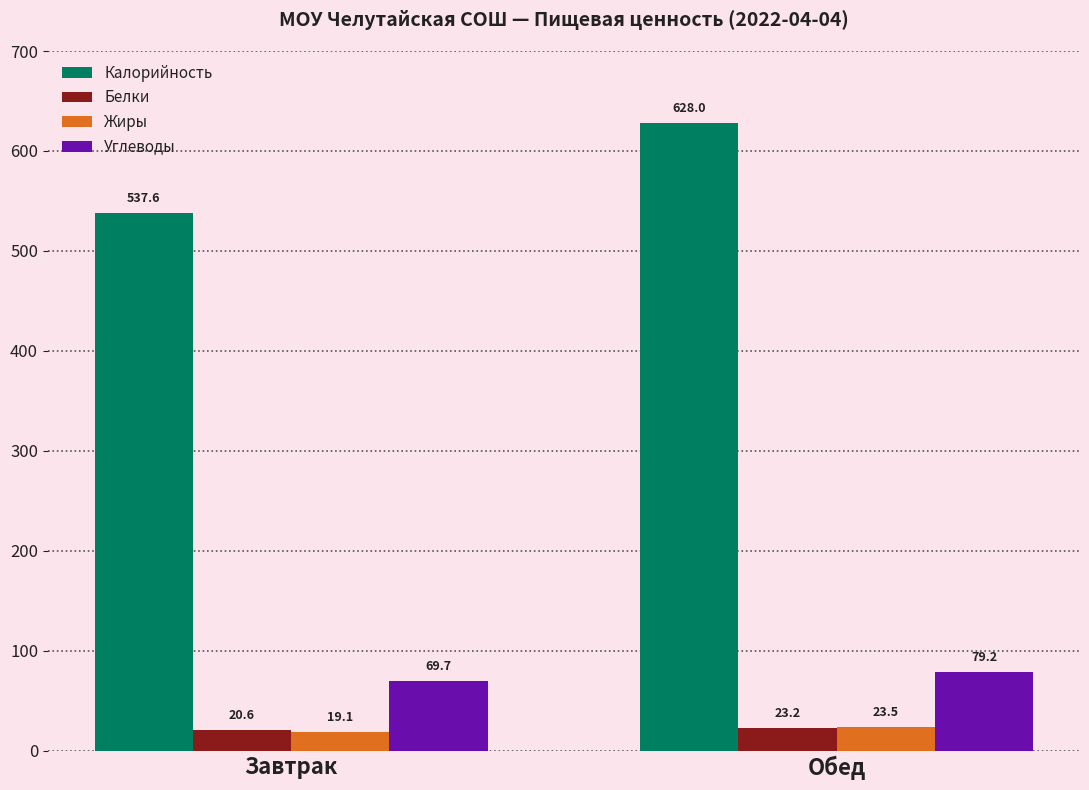

Where is Углеводы nearest to the value 74?

Завтрак